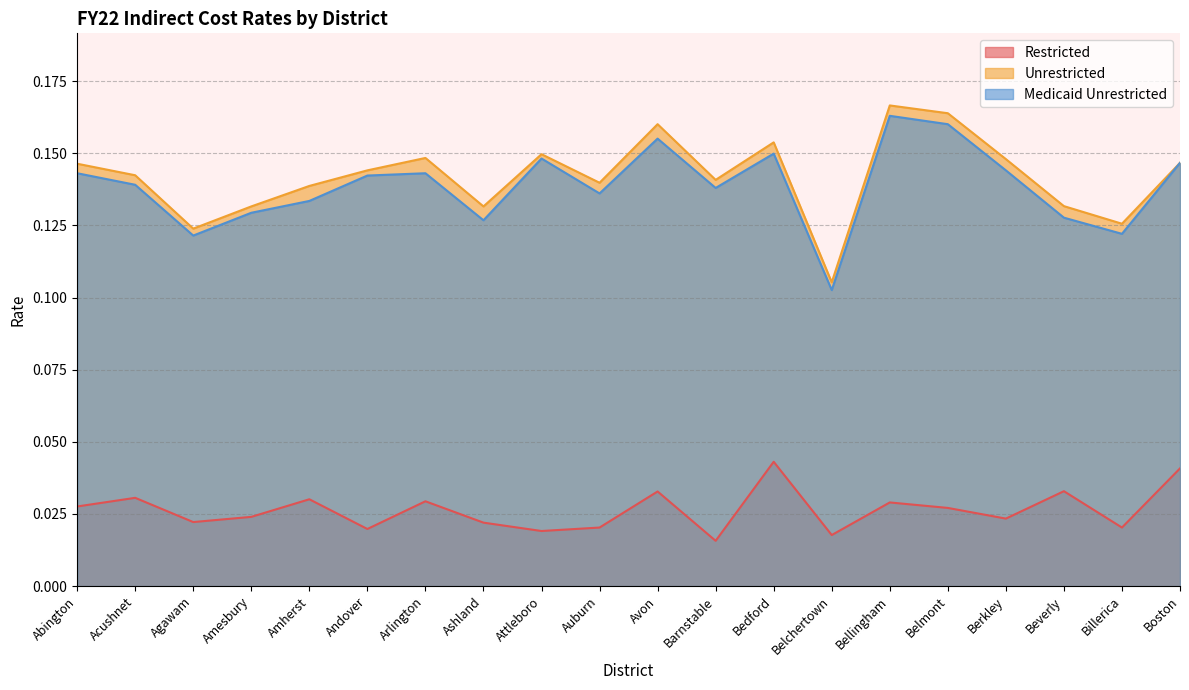

What is the total value across all series at Belchertown?

0.2